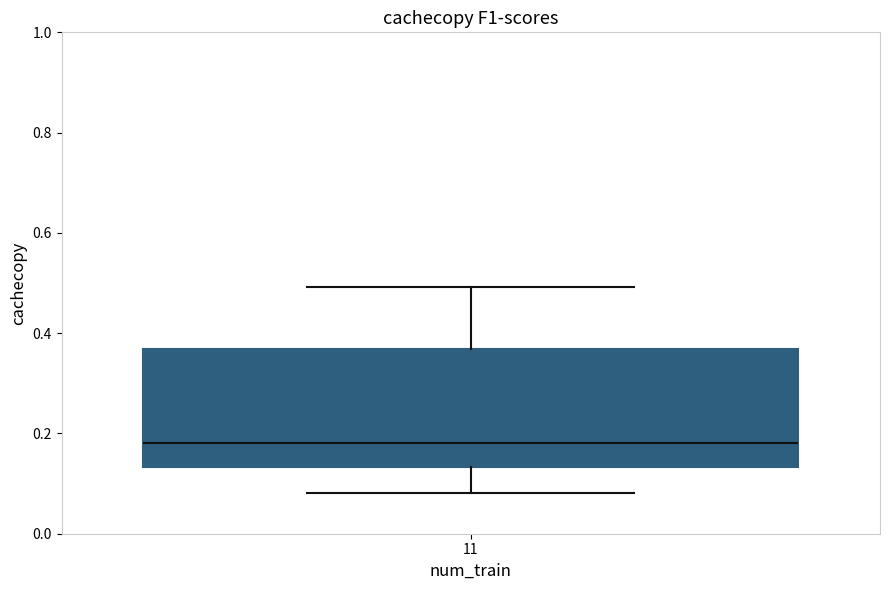

Transcribe this box plot: give where the median line is, the range the box spans, and where the two whiskers end, as read against the y-axis. The values are not printed on the chart, so give them approximately, as read against the axis.

median 0.18, box 0.14 to 0.36, whiskers 0.08 to 0.50